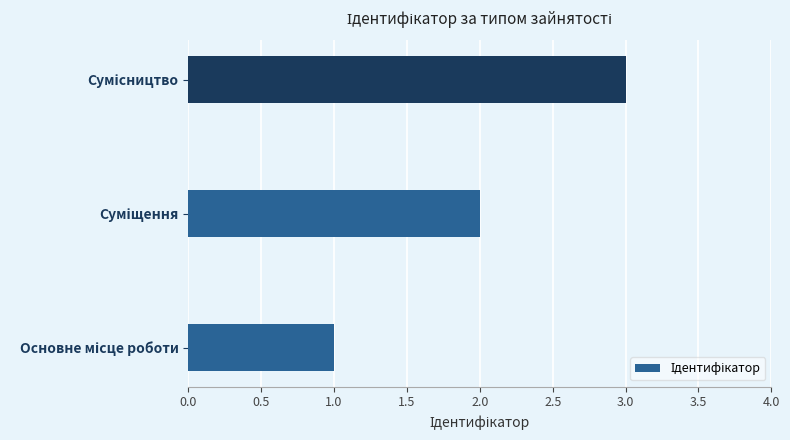

What is the maximum value shown in the chart?

3